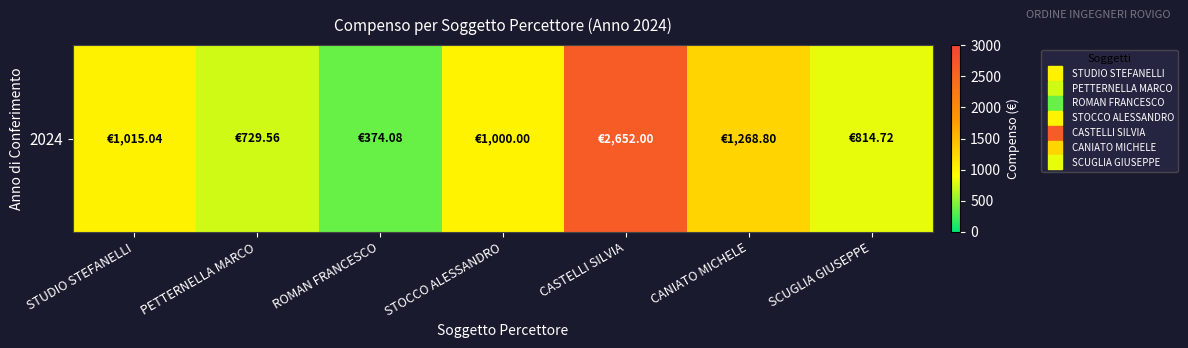

Which category has the highest value across all series?

CASTELLI SILVIA